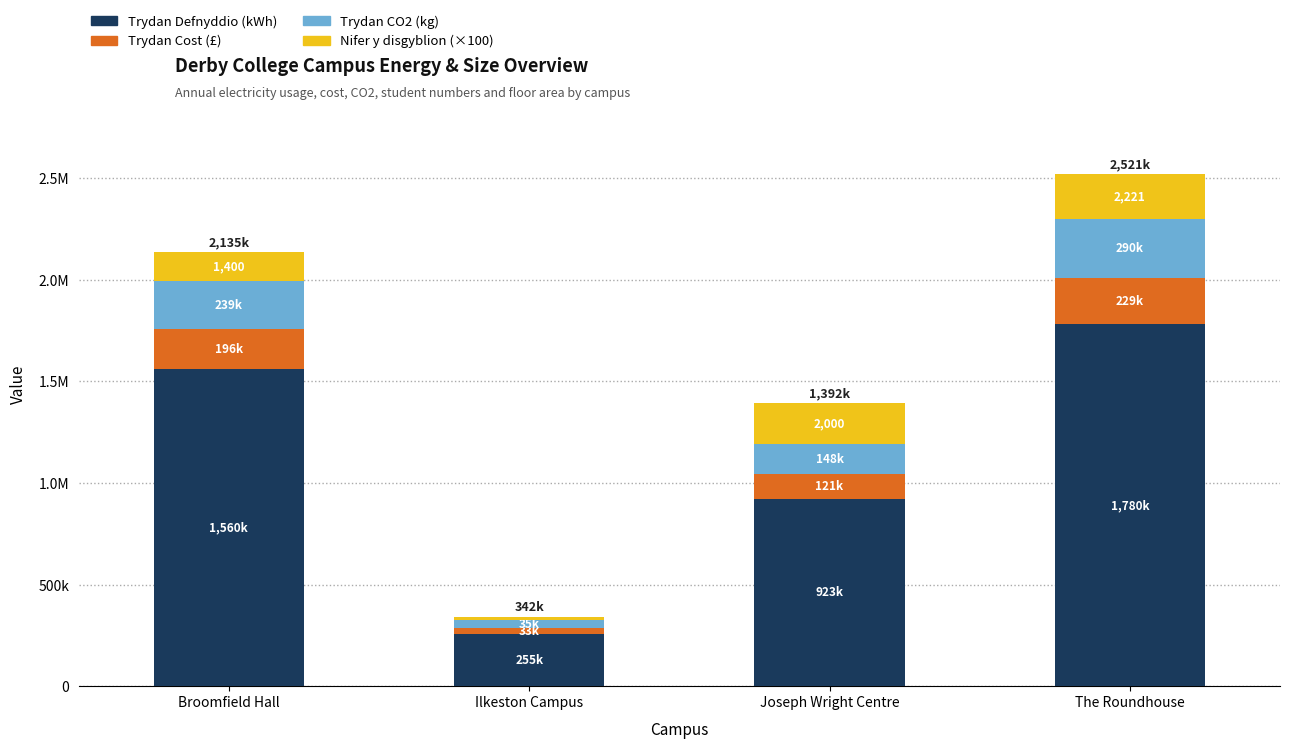

What are all the series names shown in the legend?

Trydan Defnyddio (kWh), Trydan Cost (£), Trydan CO2 (kg), Nifer y disgyblion (×100)